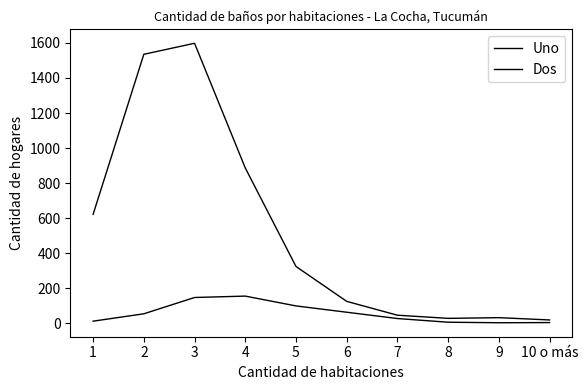

At which category does the chart reach its peak across all series?

3